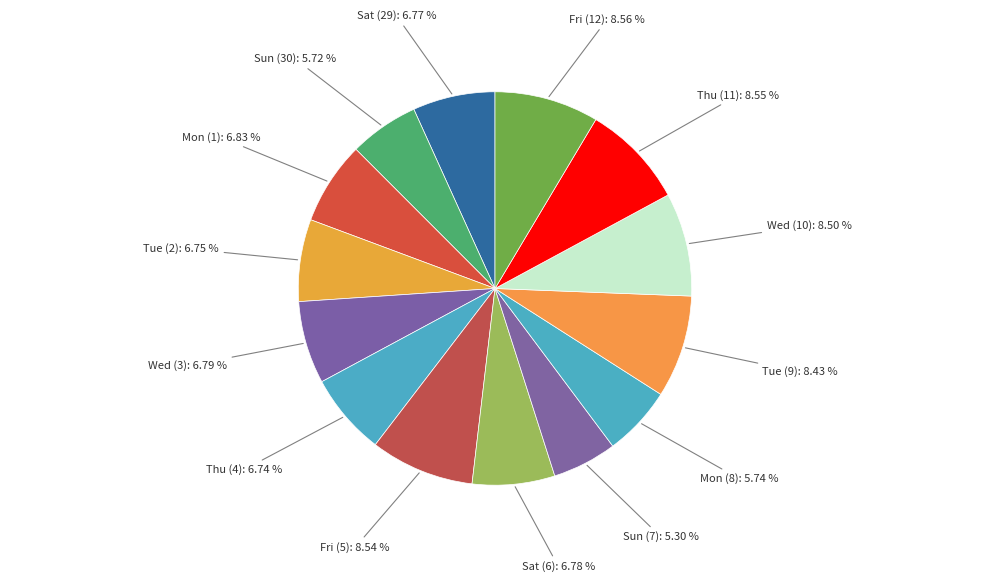

How many slices are in this pie chart?

14